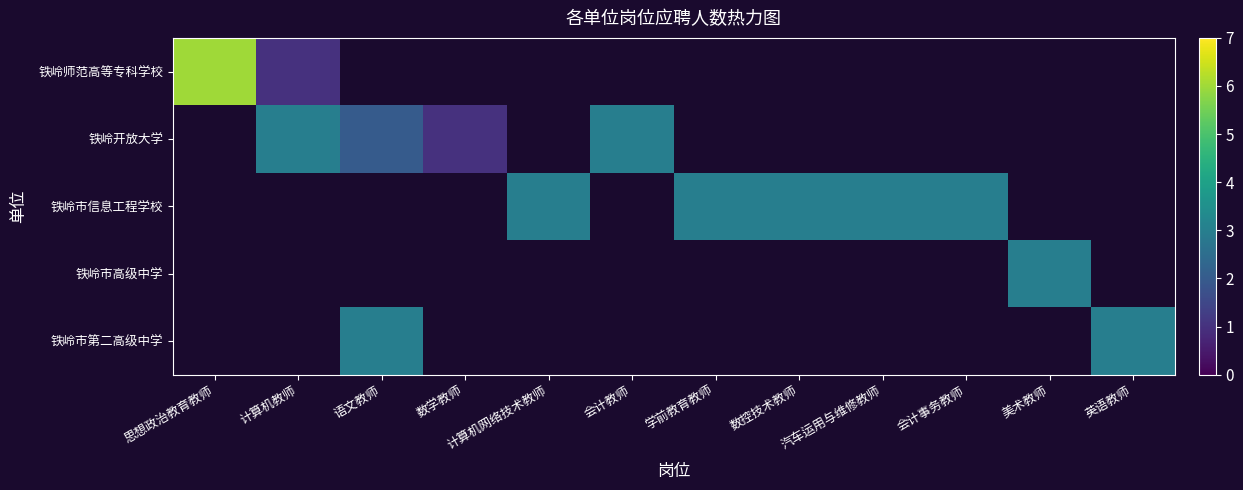

Which series has the largest range (max minus min)?

铁岭师范高等专科学校